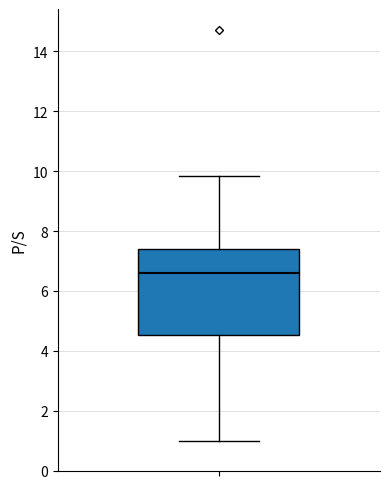

Transcribe this box plot: give where the median line is, the range the box spans, and where the two whiskers end, as read against the y-axis. The values are not printed on the chart, so give them approximately, as read against the axis.

median 6.6, box 4.6 to 7.4, whiskers 1.0 to 9.8